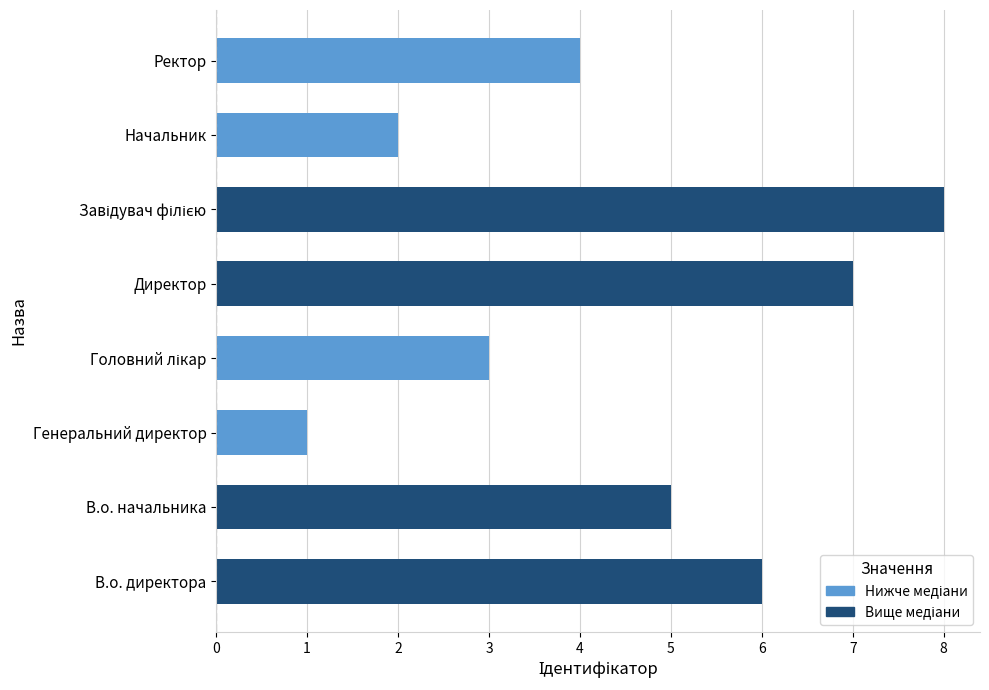

What is the difference between the second highest and second lowest values?

5